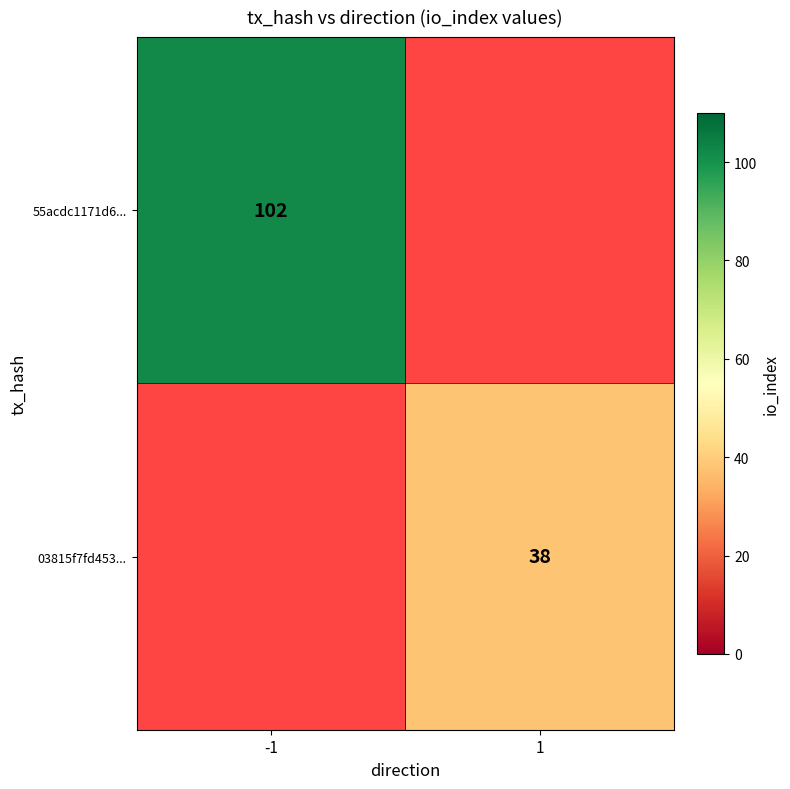

The value of 03815f7fd453... at 1 is 38. True or false?

True